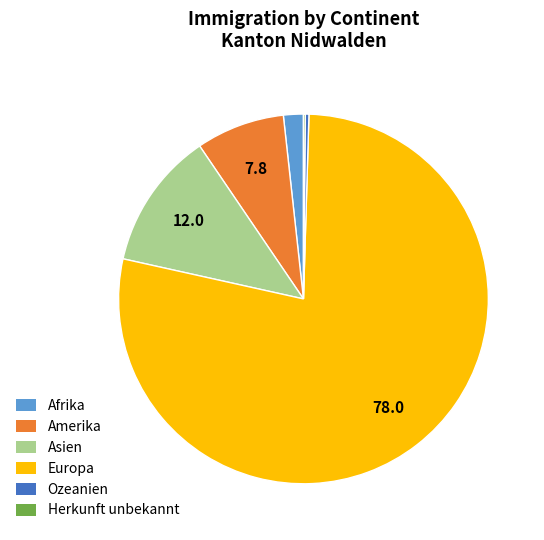

The Afrika slice represents 13% of the pie. True or false?

False